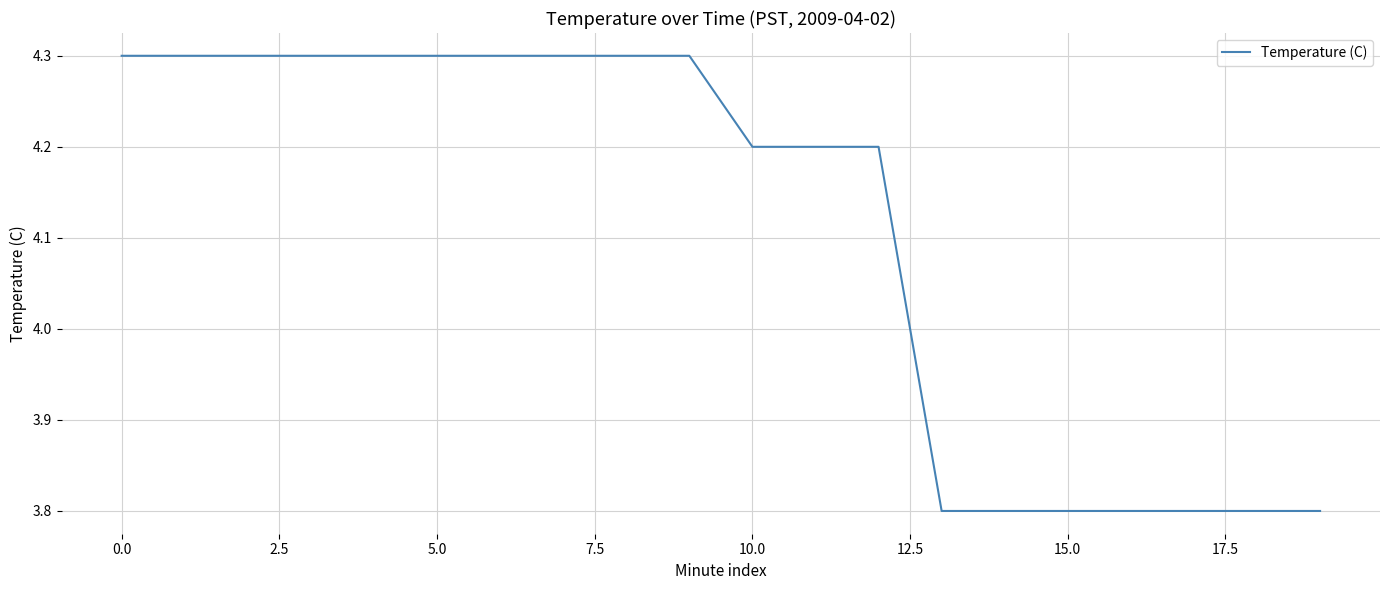

What is the difference between the maximum and minimum values?

0.5